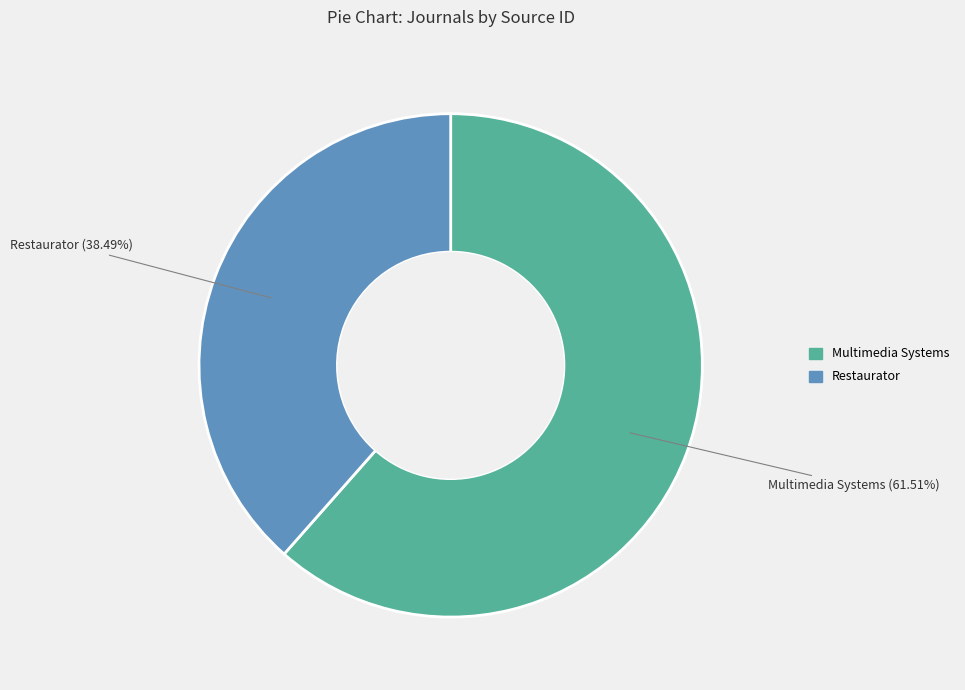

Which slice is the largest?

Multimedia Systems